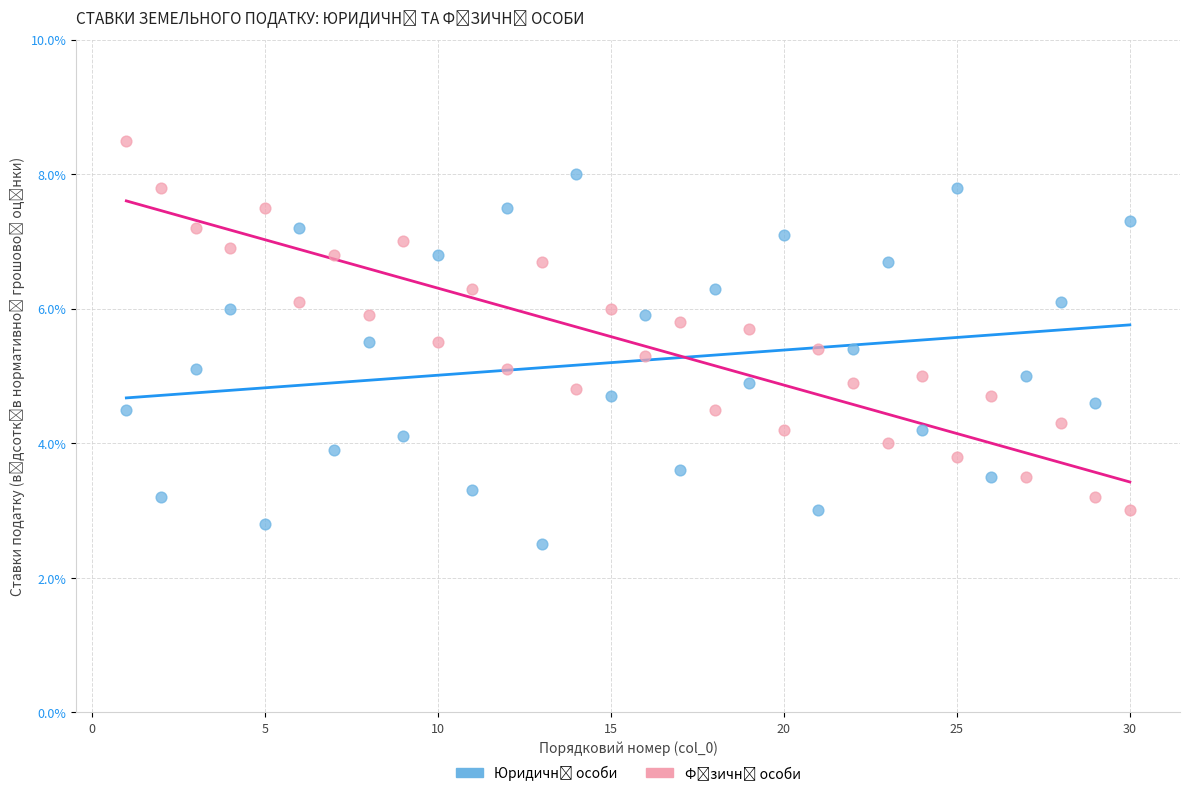

Across all data points, what is the range of Y values (max minus min)?

6.0